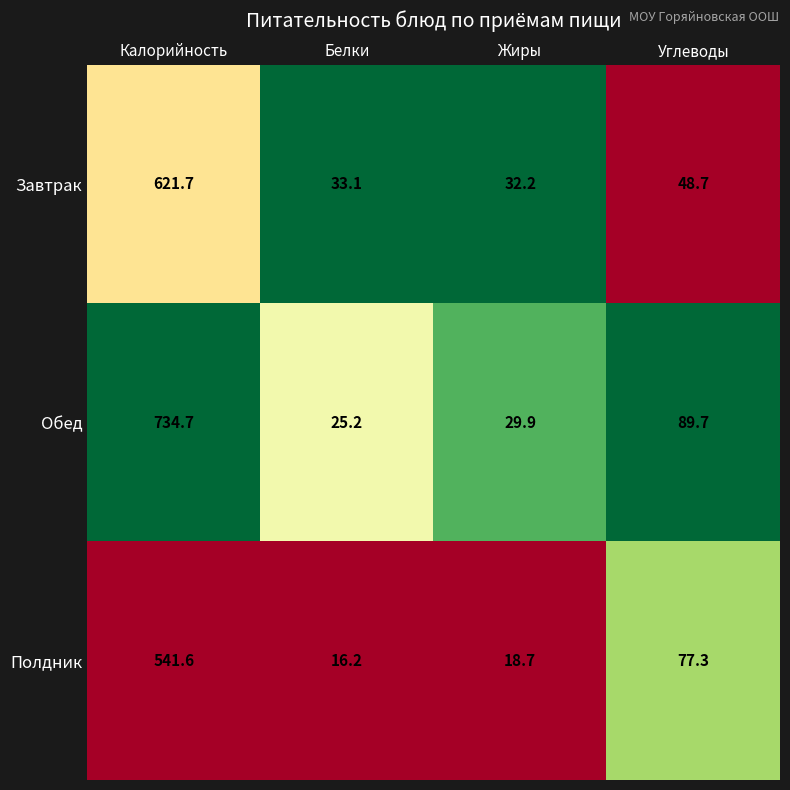

Which category has the lowest value in the Завтрак series?

Жиры